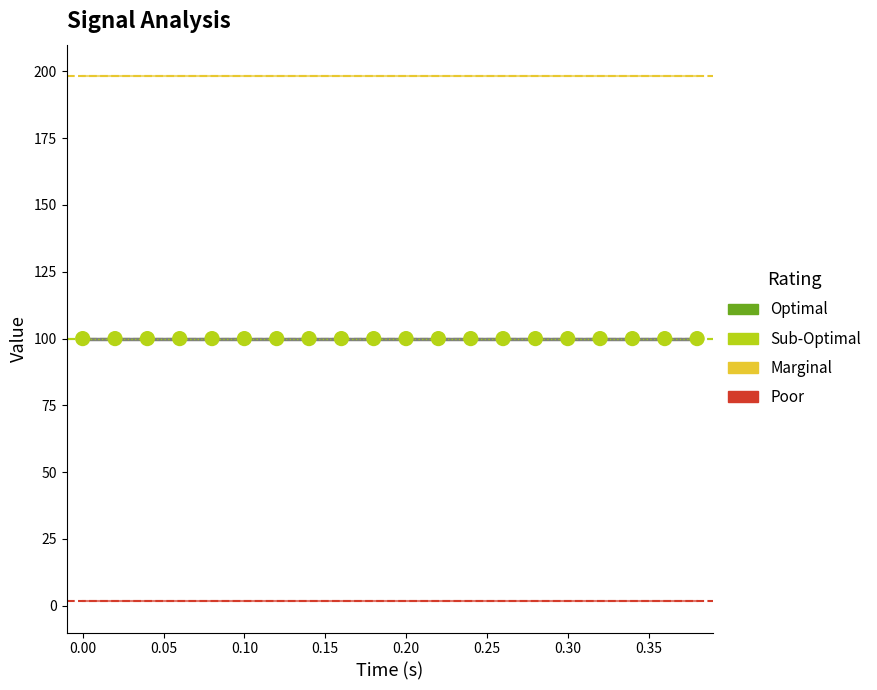

What is the maximum value shown in the chart?

198.2